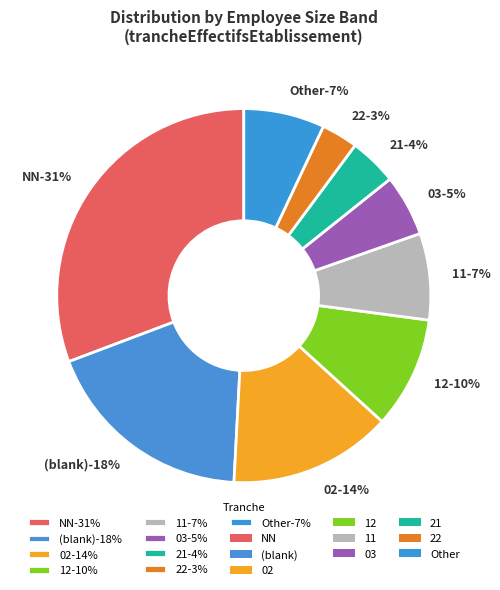

Combined, do 03 and 32 account for over 50%?

No